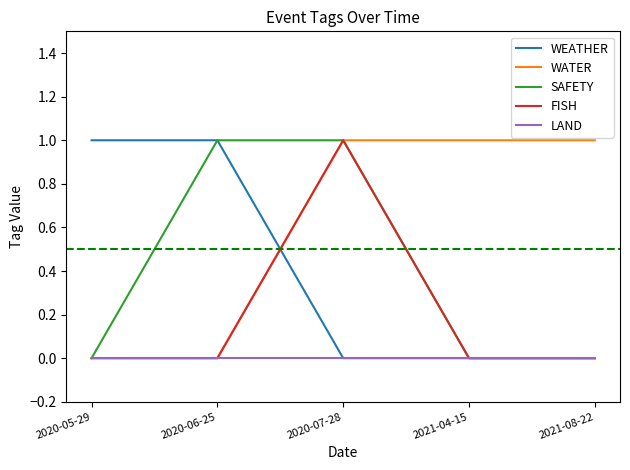

What is the spread (max minus min) of values at 2020-05-29?

1